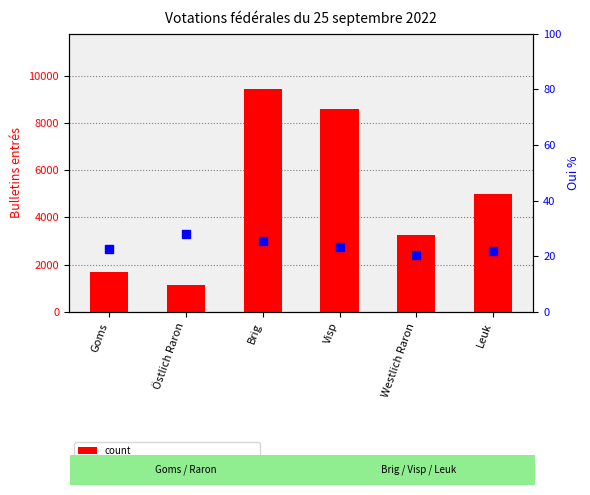

Is the value of count at Goms greater than the value of percentile rank within the sample at Visp?

Yes